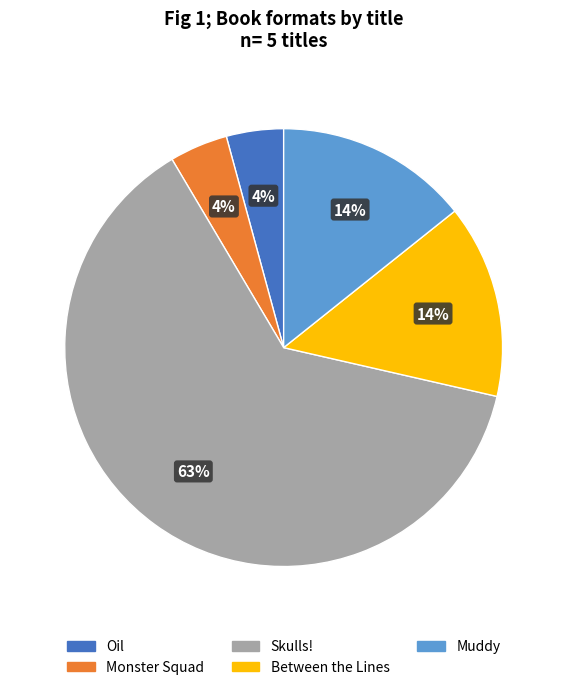

Which category has the biggest portion of the pie?

Skulls!